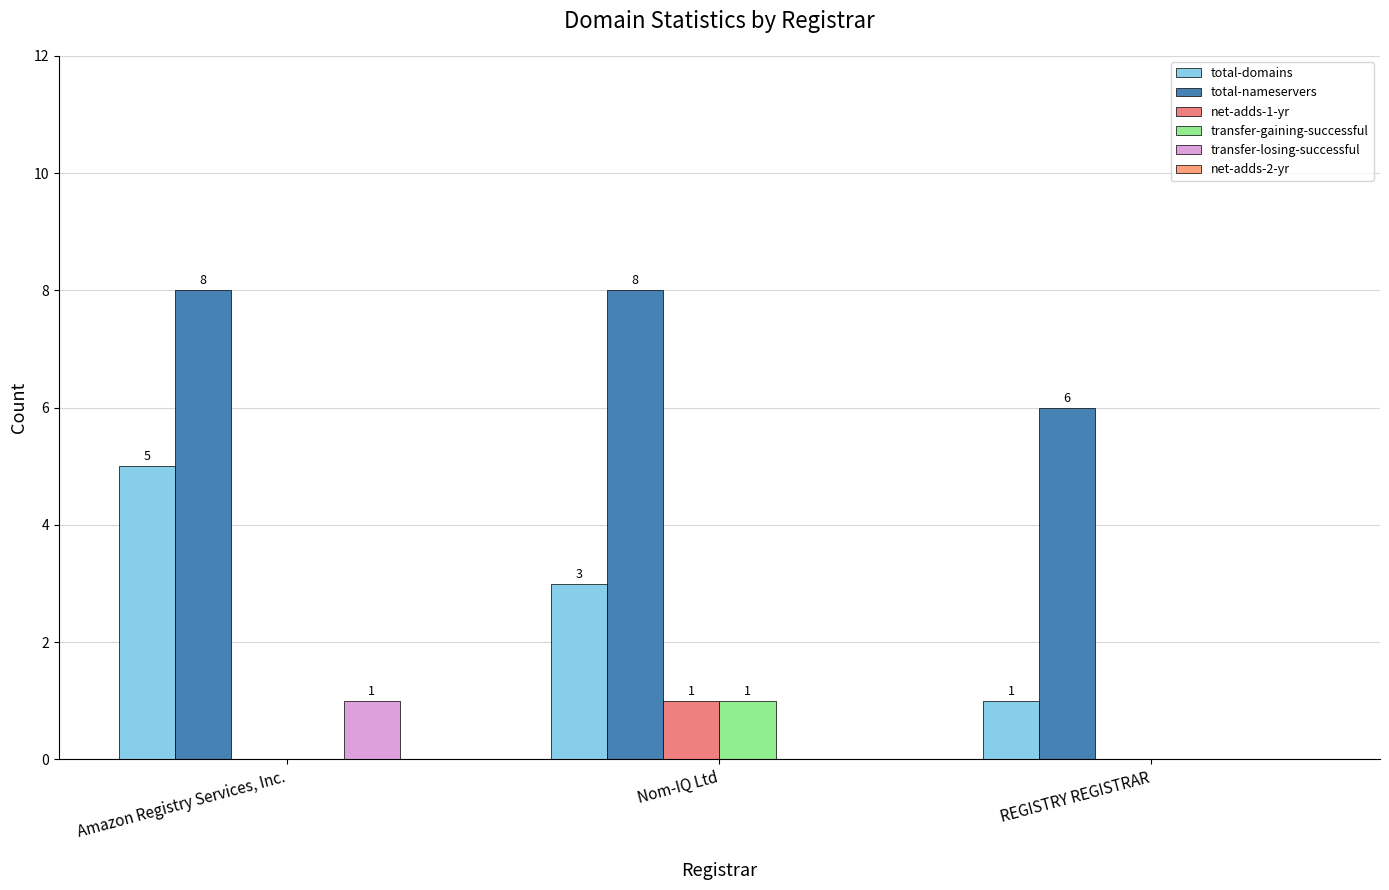

What is the total value across all series at Amazon Registry Services, Inc.?

14